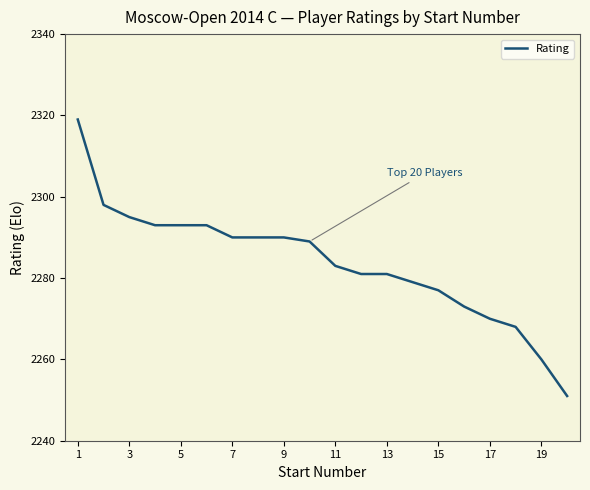

What is the maximum value shown in the chart?

2319